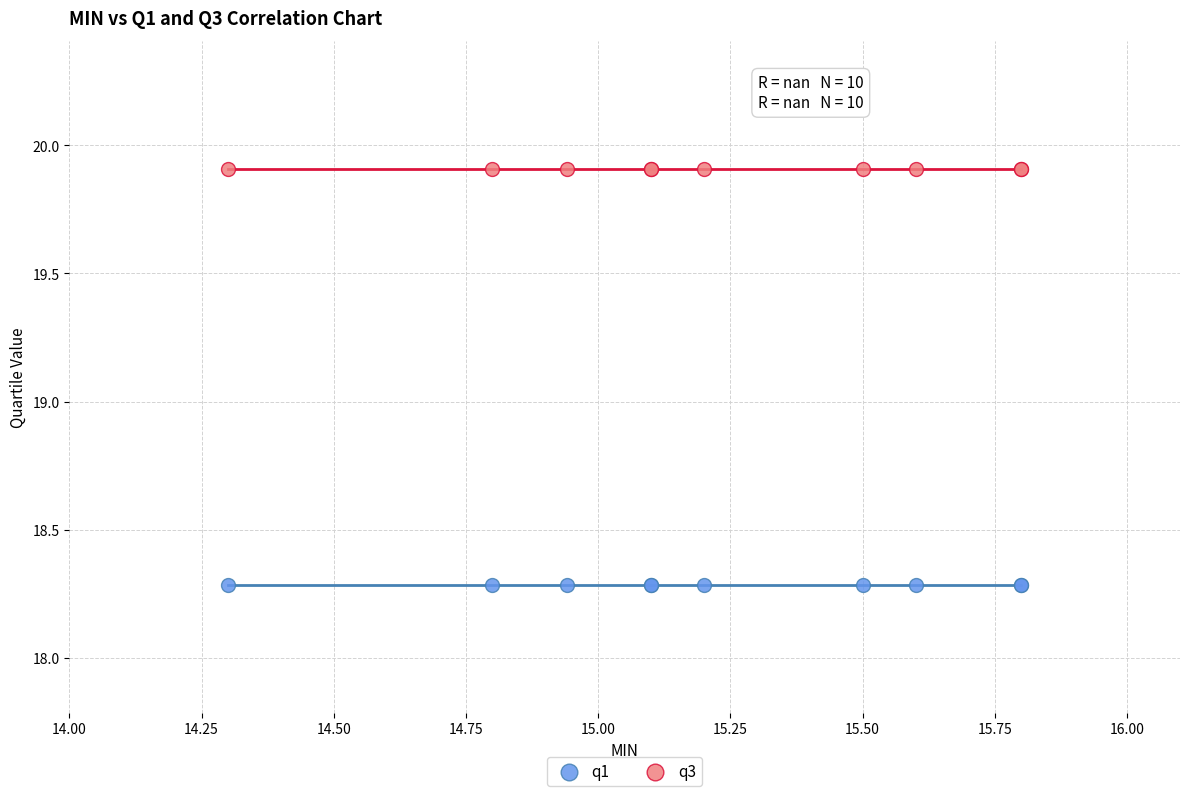

Which series contains the highest Y value?

q3